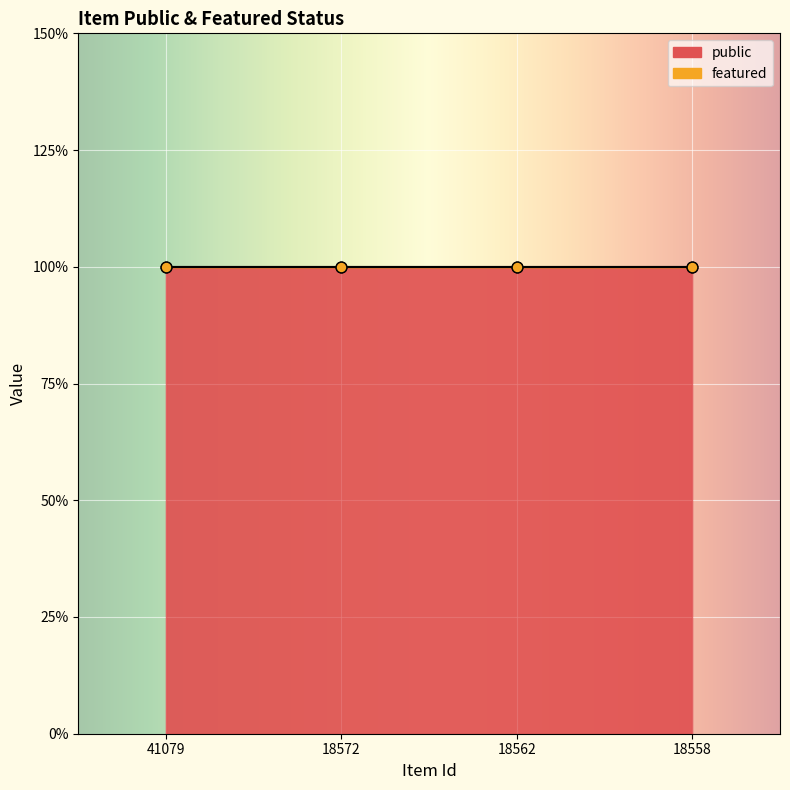

Is the value of featured at 41079 greater than the value of public at 18562?

No